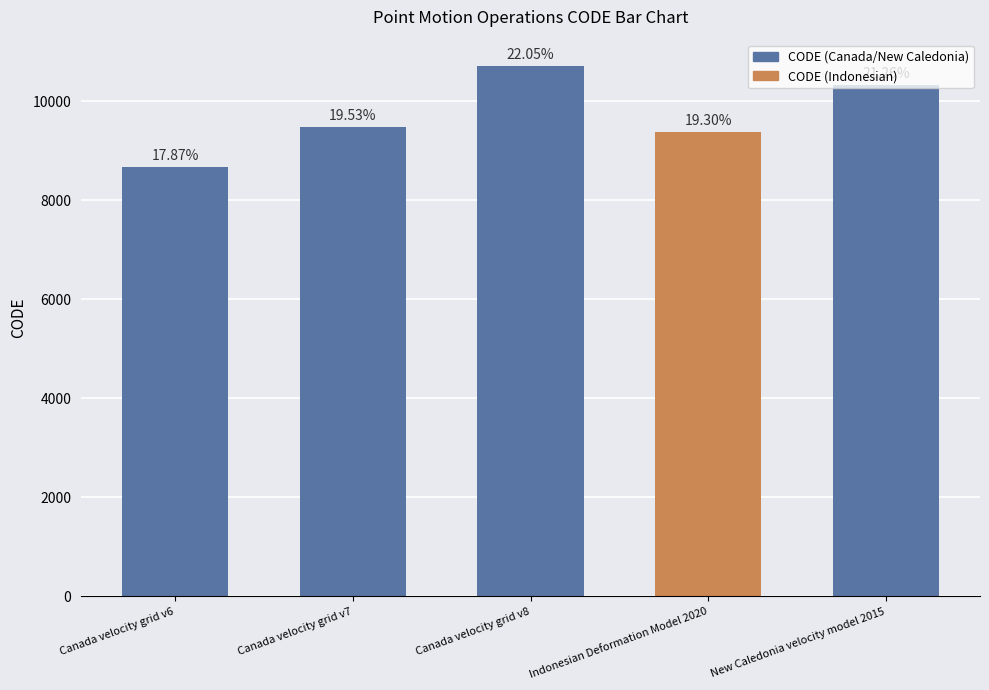

Approximately how many times larger is the value at Canada velocity grid v7 compared to Indonesian Deformation Model 2020?

1.0